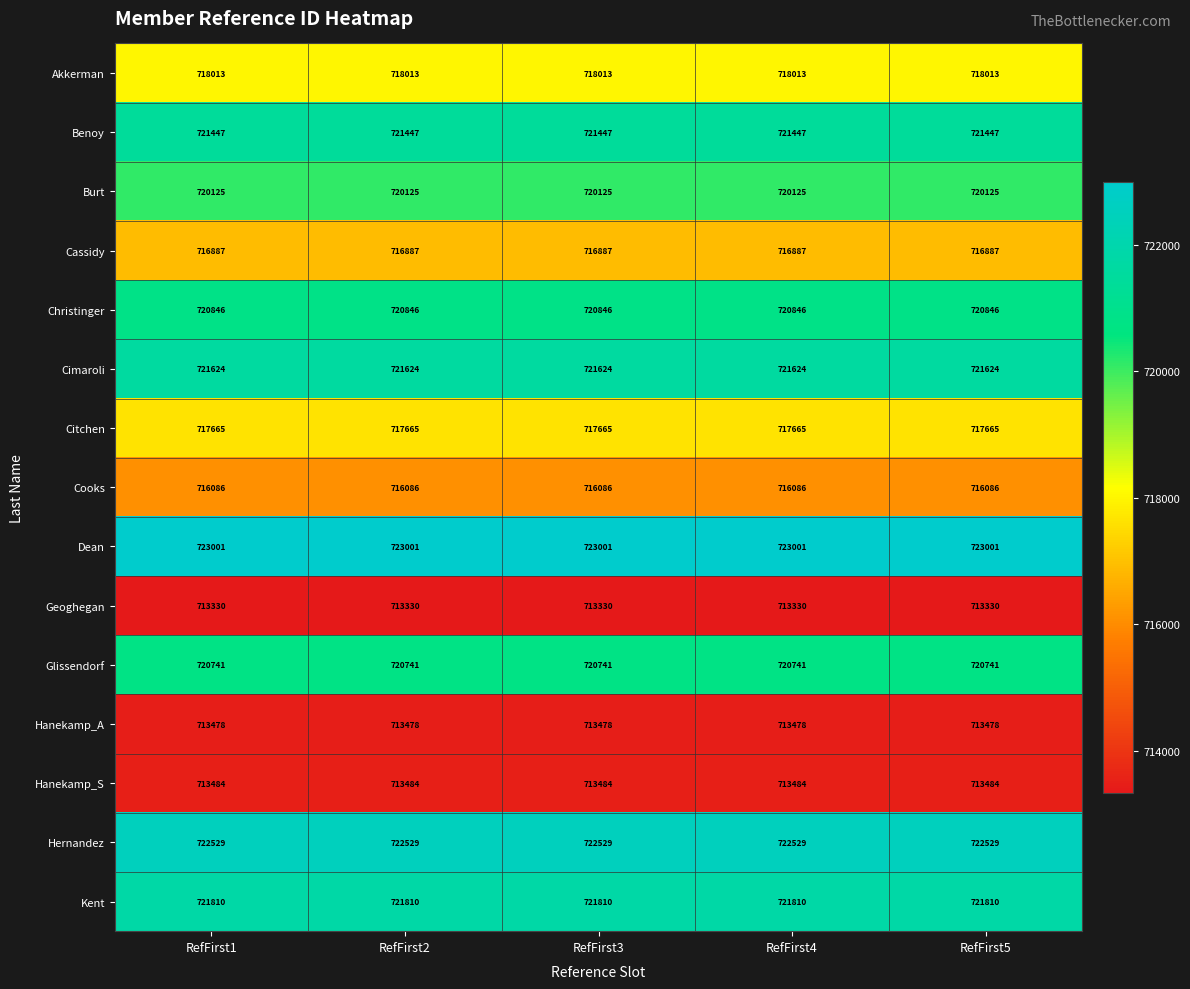

What is the greatest value displayed?

723001